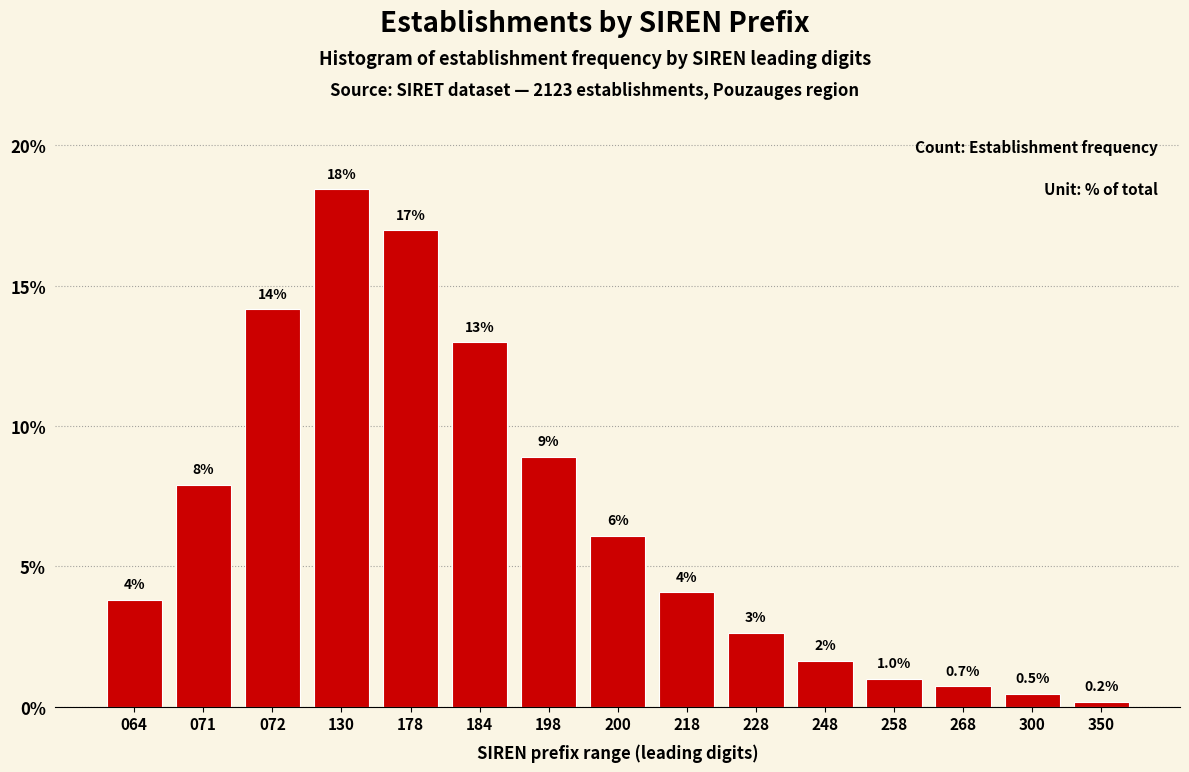

Are the bars horizontal?

No